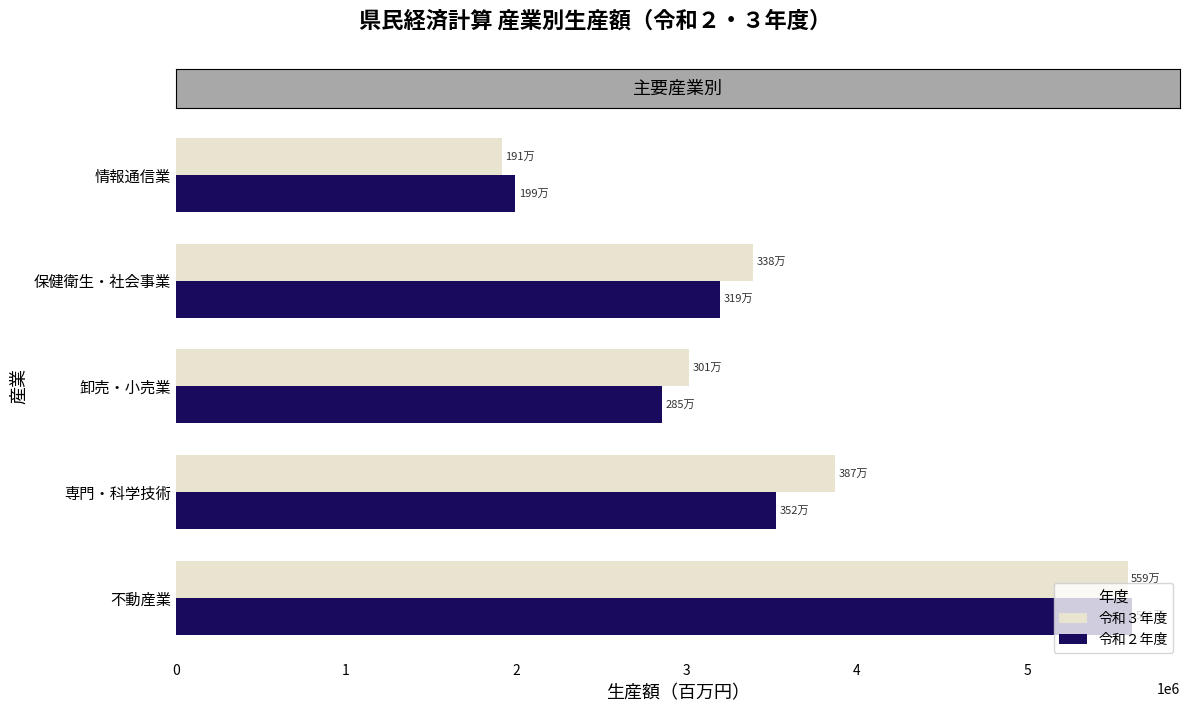

Is it true that 令和２年度 equals 3197356 at 保健衛生・社会事業?

True